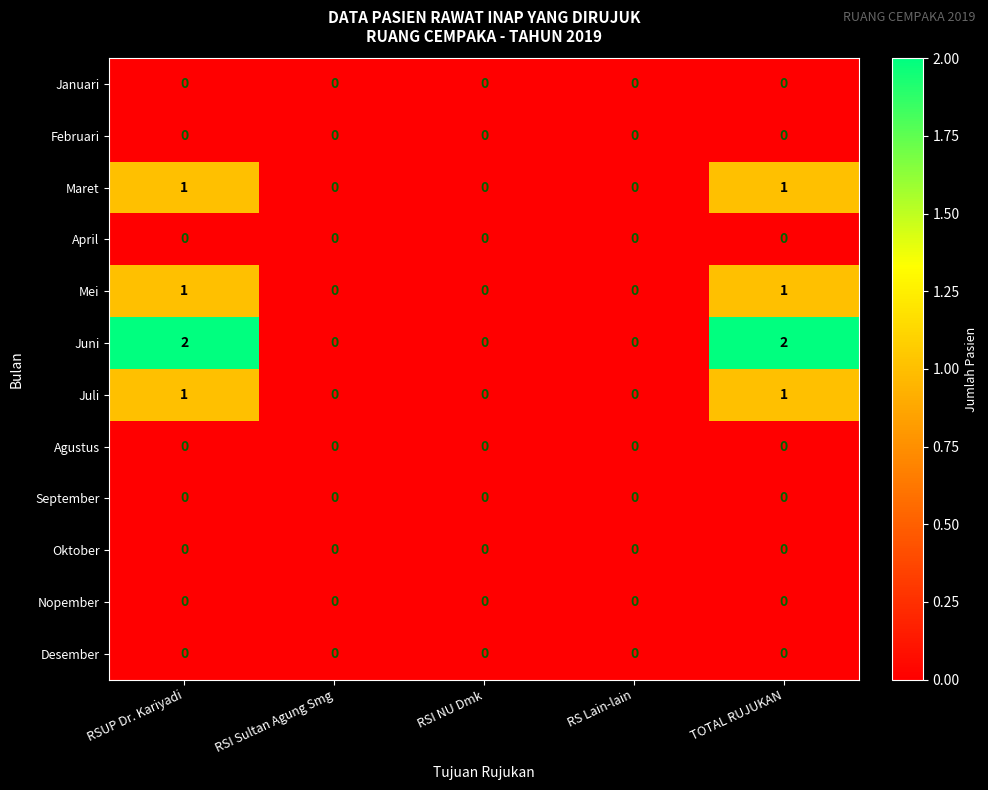

How many Maret values are between 0 and 1?

5